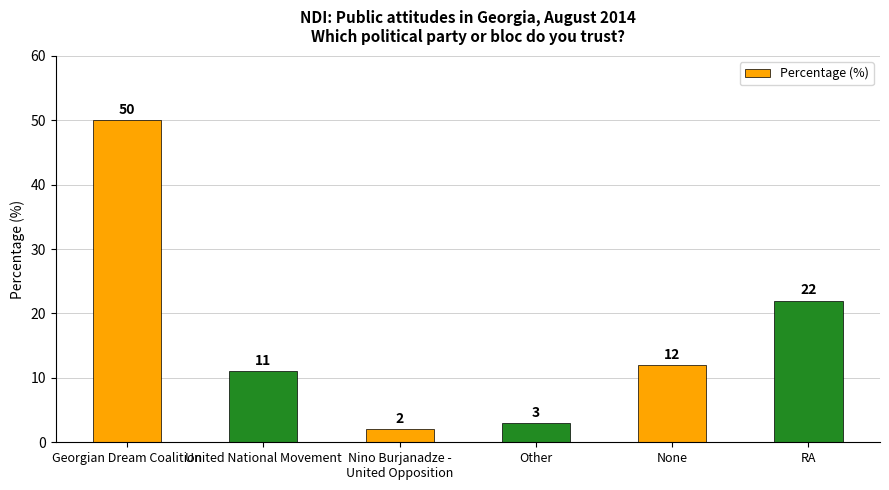

The value at None is 6. True or false?

False